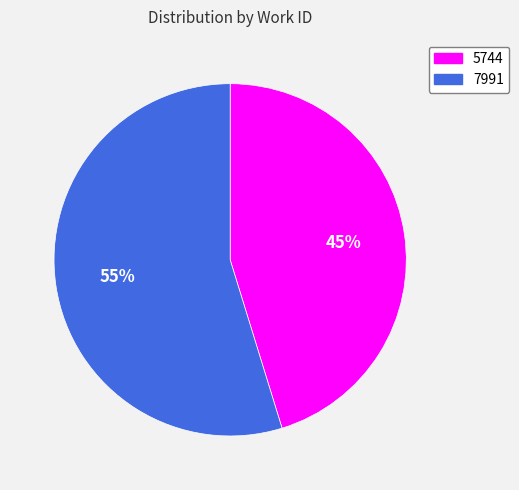

To the nearest percent, what is the average slice percentage?

50%